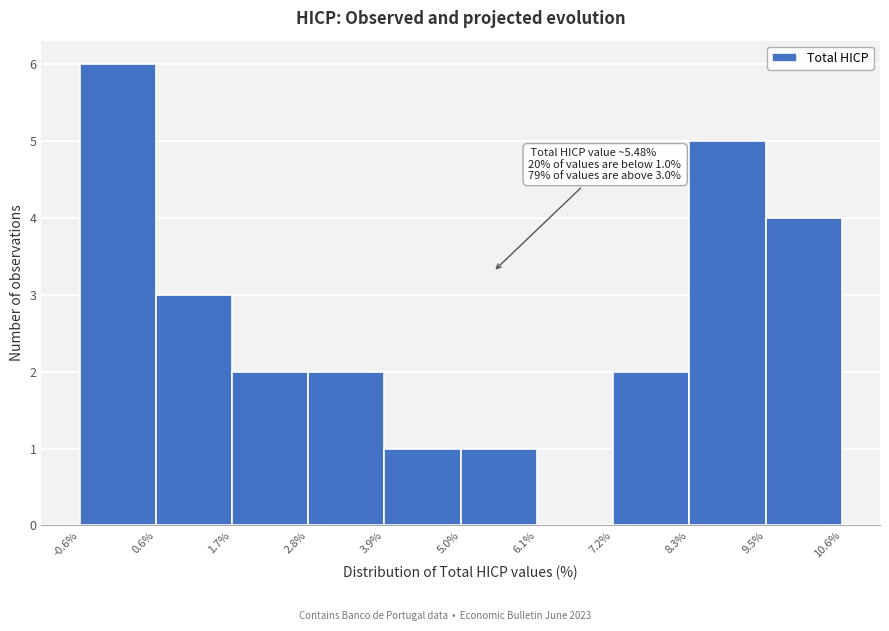

Over which range of the x-axis is the bar tallest?

-0.6% to 0.6%